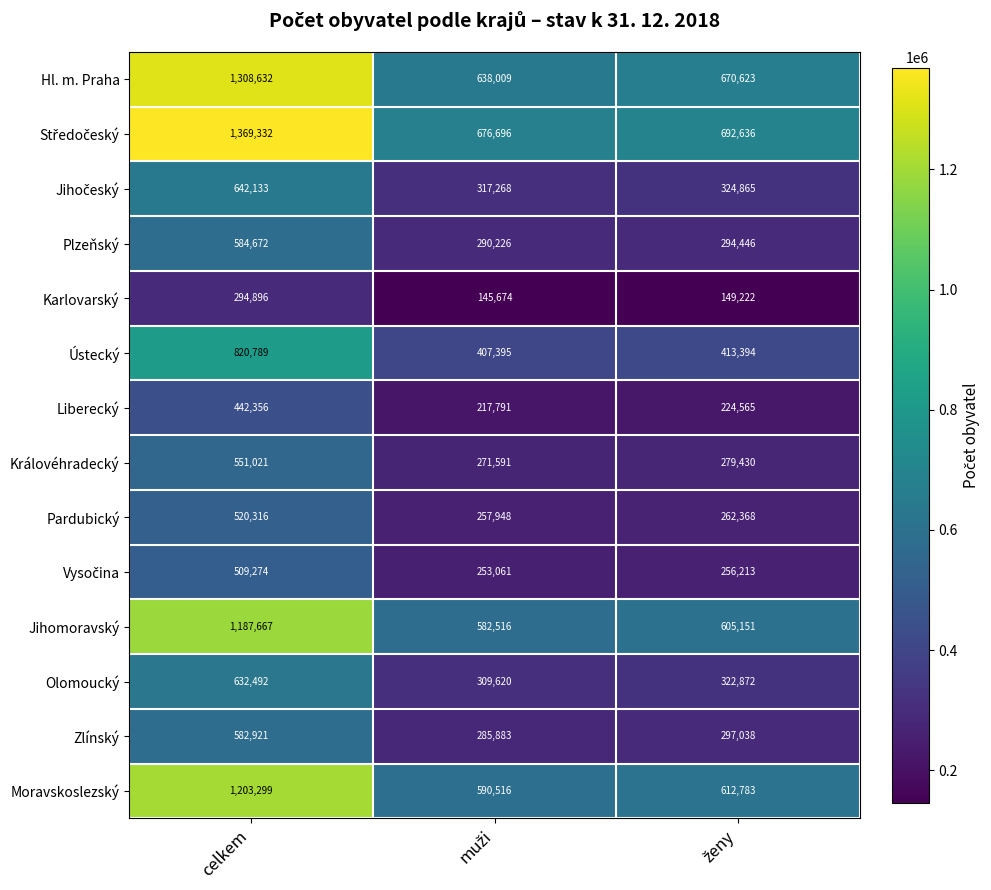

What is the highest value of the Zlínský series?

582921